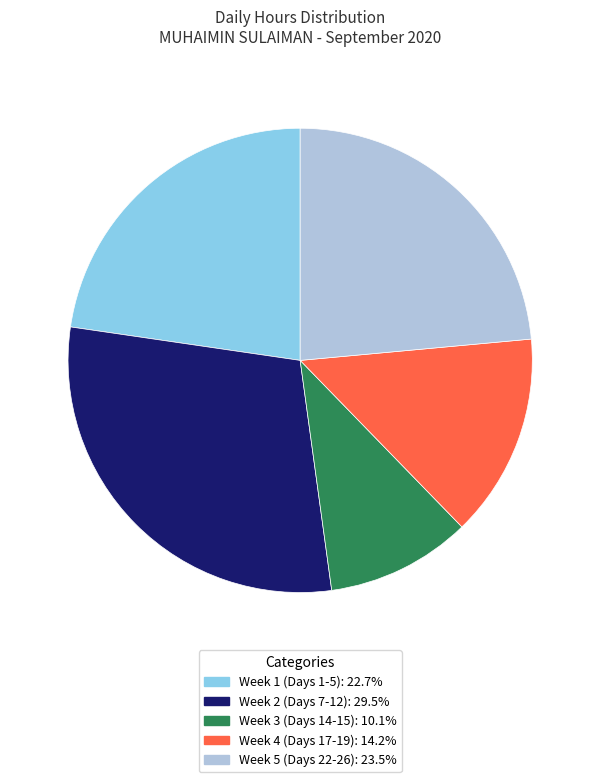

Does Week 2 (Days 7-12): 29.5% account for over 50% of the chart?

No